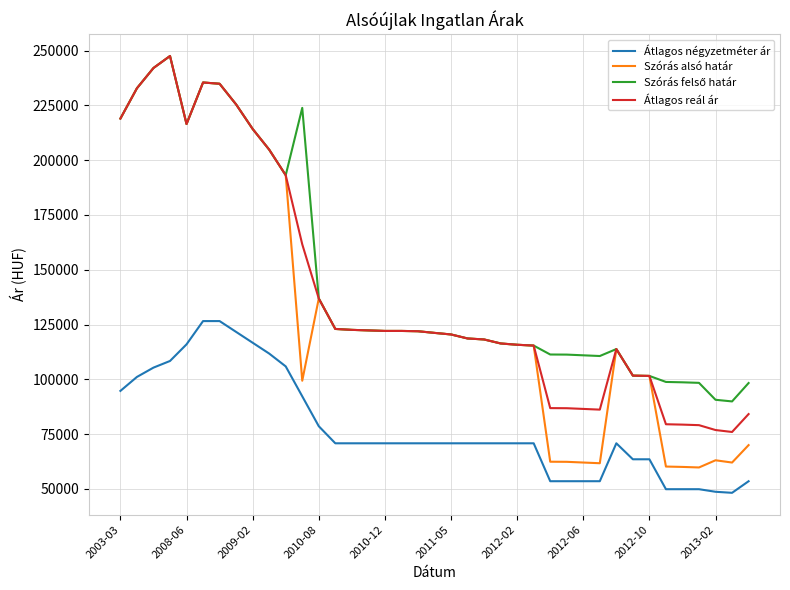

Which series has the widest spread of values?

Szórás alsó határ